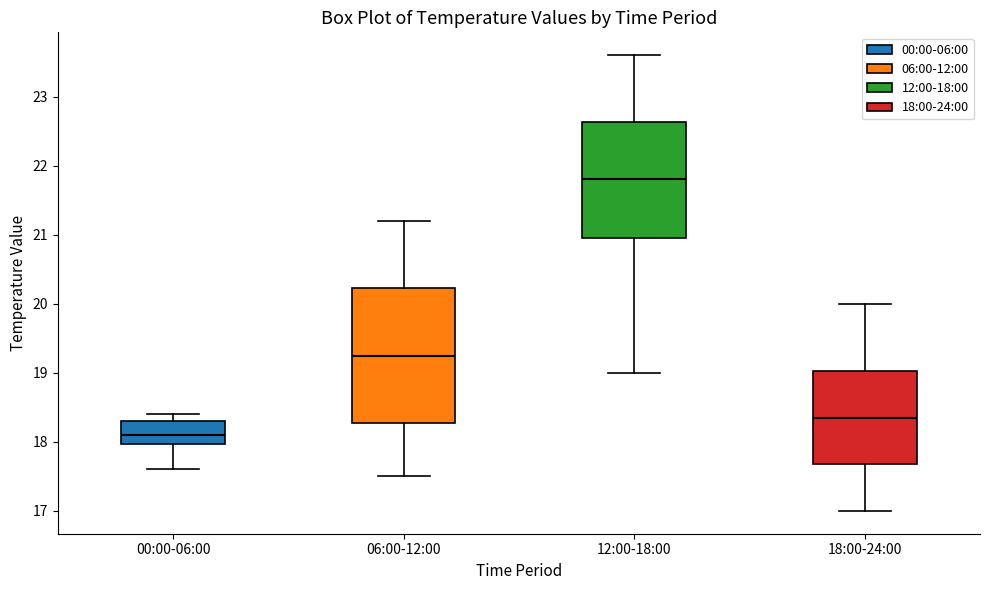

Reading left to right, transcribe this box plot: for each box, give where its median line is, the range the box spans, and where its two whiskers end, as read against the y-axis. The values are not printed on the chart, so give them approximately, as read against the axis.

00:00-06:00: median 18.1, box 18.0 to 18.3, whiskers 17.6 to 18.4
06:00-12:00: median 19.3, box 18.3 to 20.2, whiskers 17.5 to 21.2
12:00-18:00: median 21.8, box 21.0 to 22.6, whiskers 19.0 to 23.6
18:00-24:00: median 18.4, box 17.7 to 19.0, whiskers 17.0 to 20.0